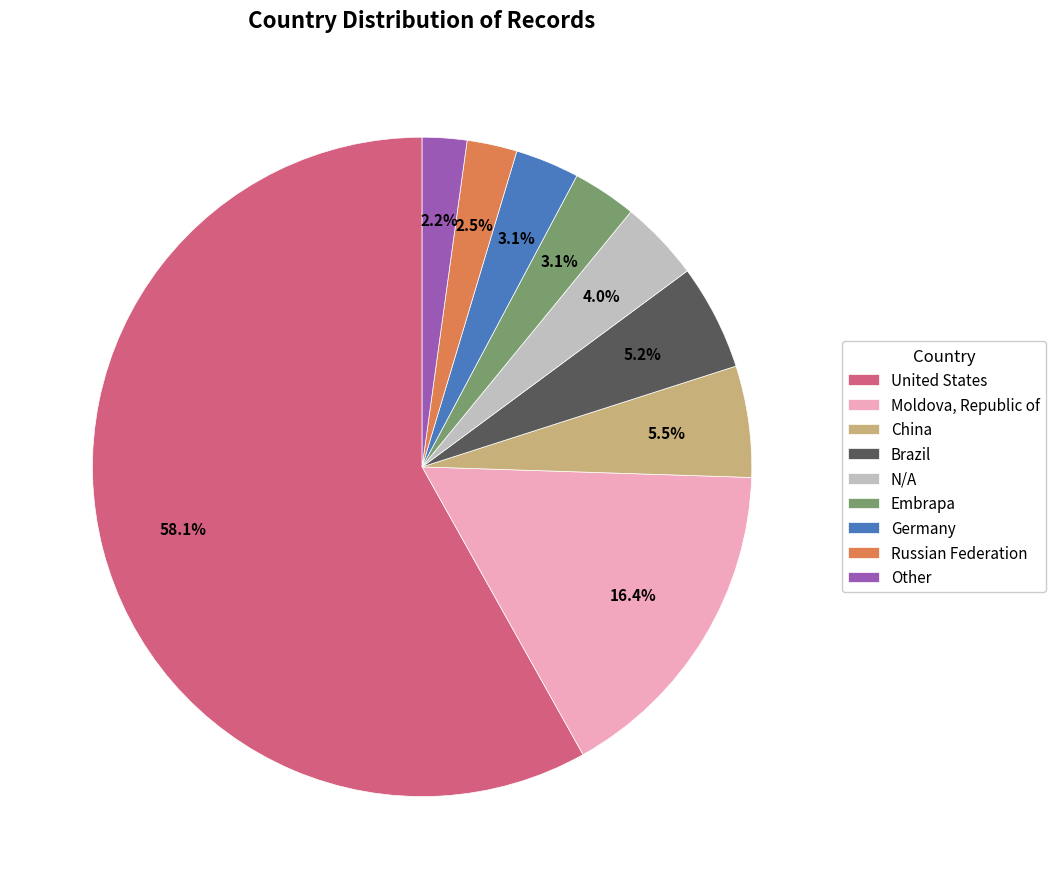

Which category has the biggest portion of the pie?

United States